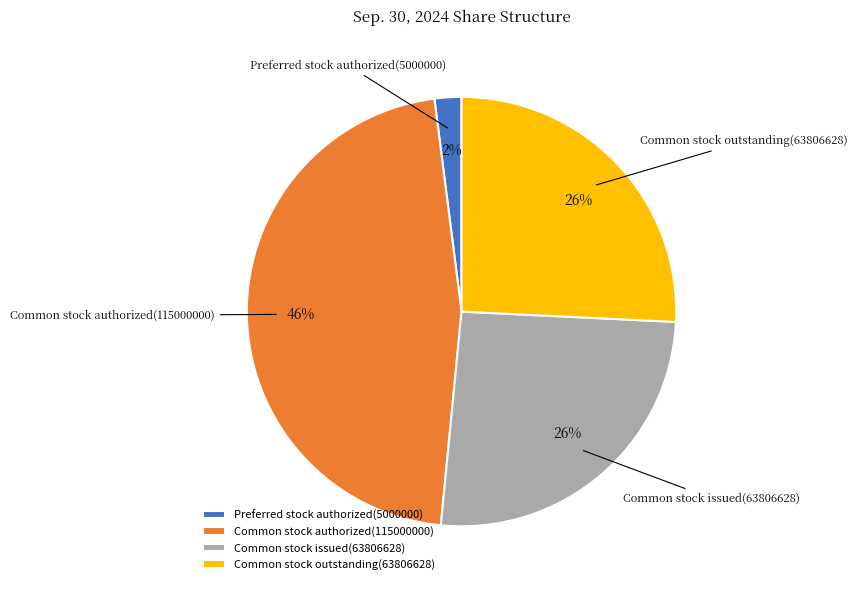

Is it true that Common stock outstanding(63806628) is 26% of the pie?

True